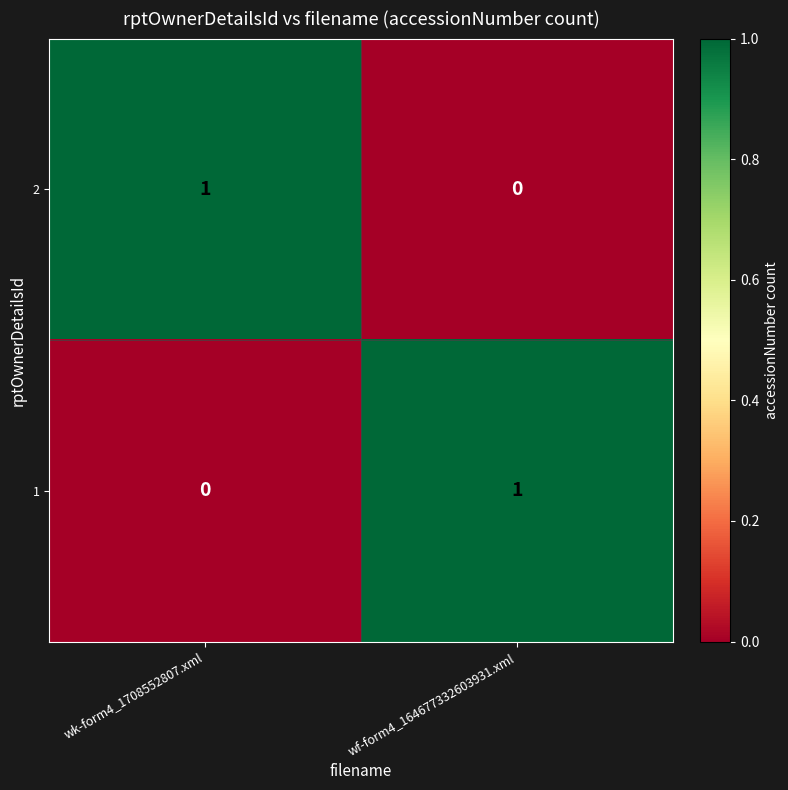

Is it true that 2 equals 0 at wk-form4_1708552807.xml?

False